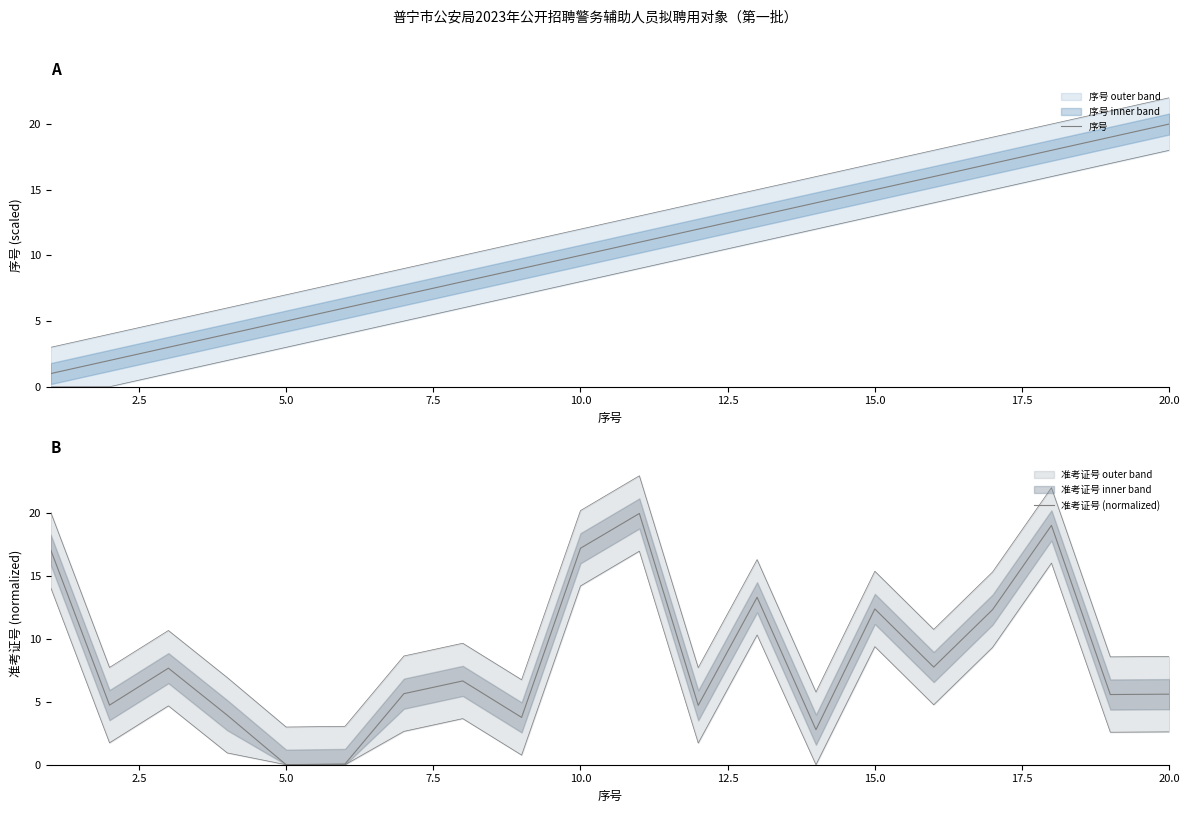

Does the chart have visible grid lines?

No